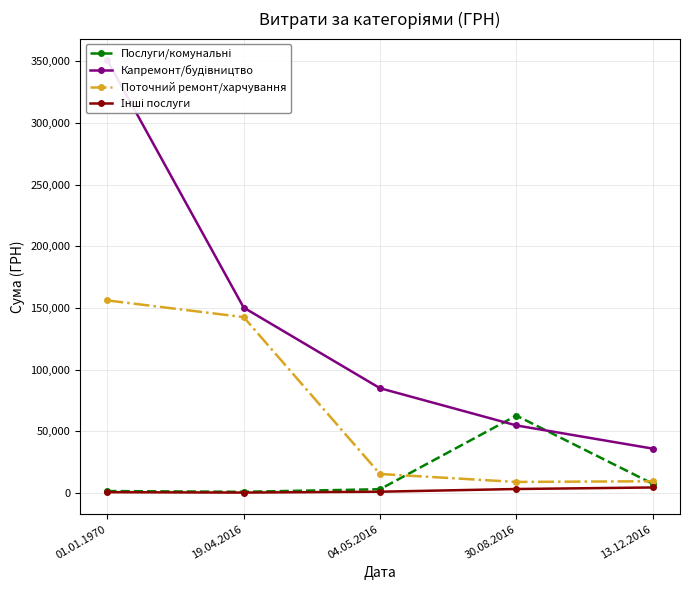

How many data points does each series have?

5